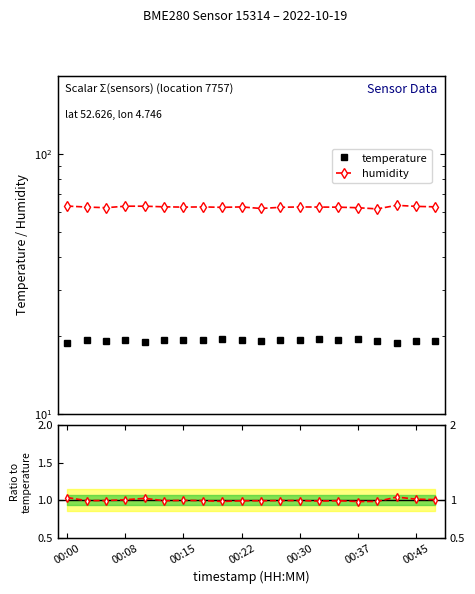

True or false: humidity and humidity/temperature intersect in this chart.

False